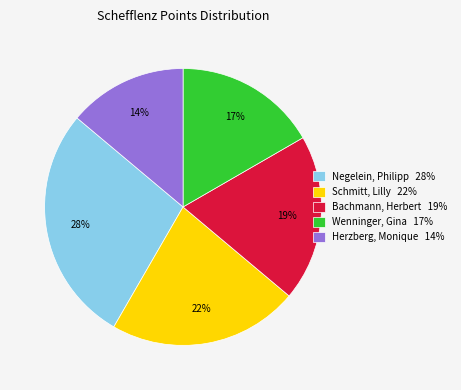

To the nearest percent, what percentage of the pie is Schmitt, Lilly?

22%